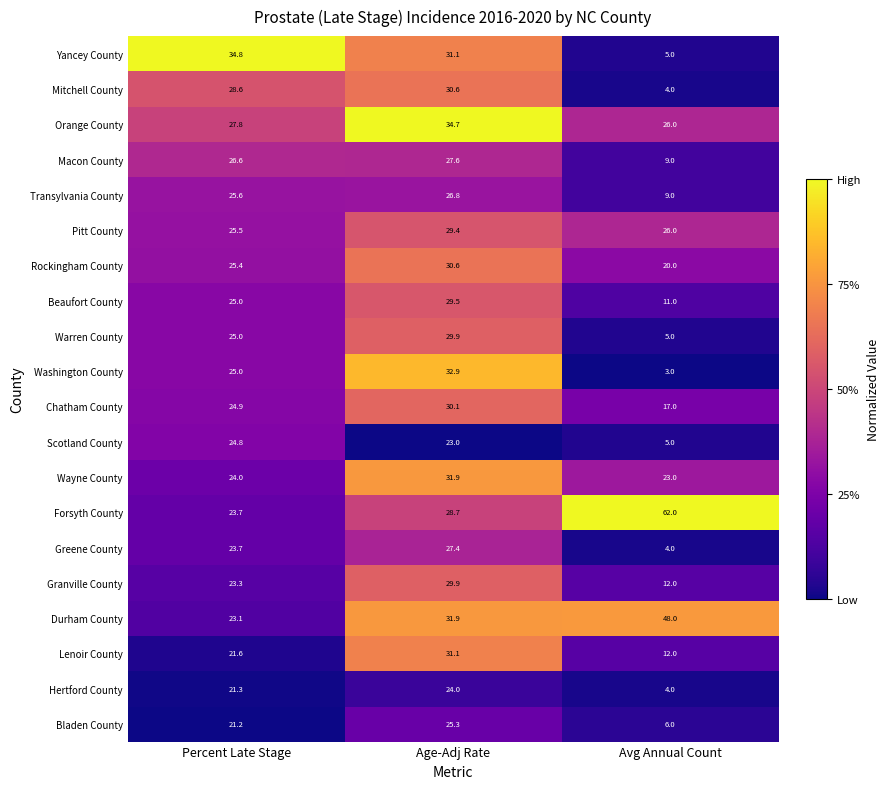

What is the spread (max minus min) of values at Percent Late Stage?

13.6